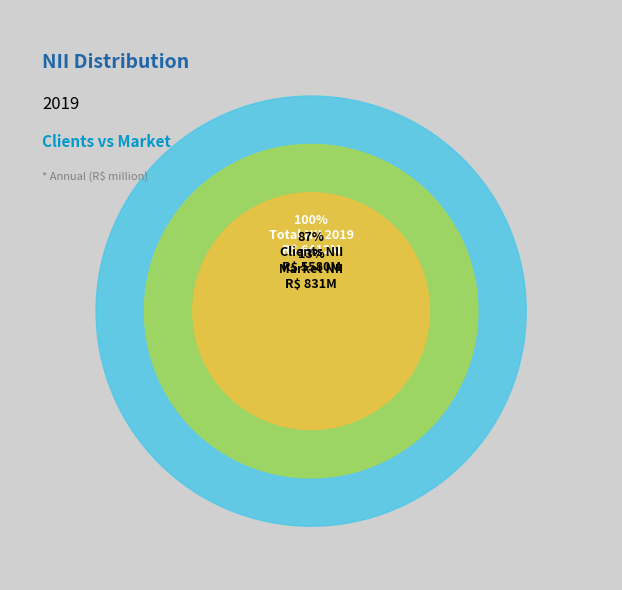

Rank the categories by value from lowest to highest.

Market, Clients, Total